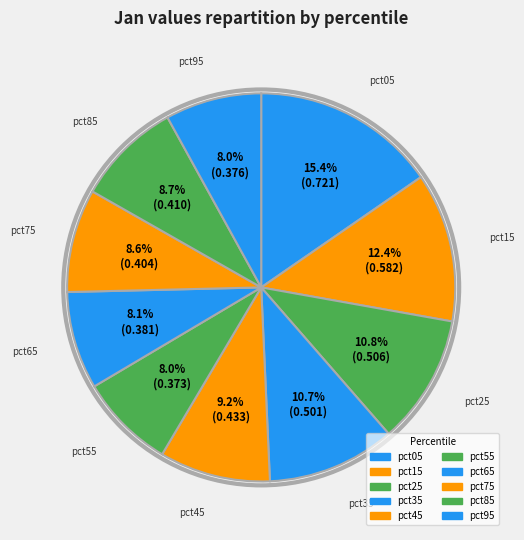

What is the largest slice in the pie chart?

pct05